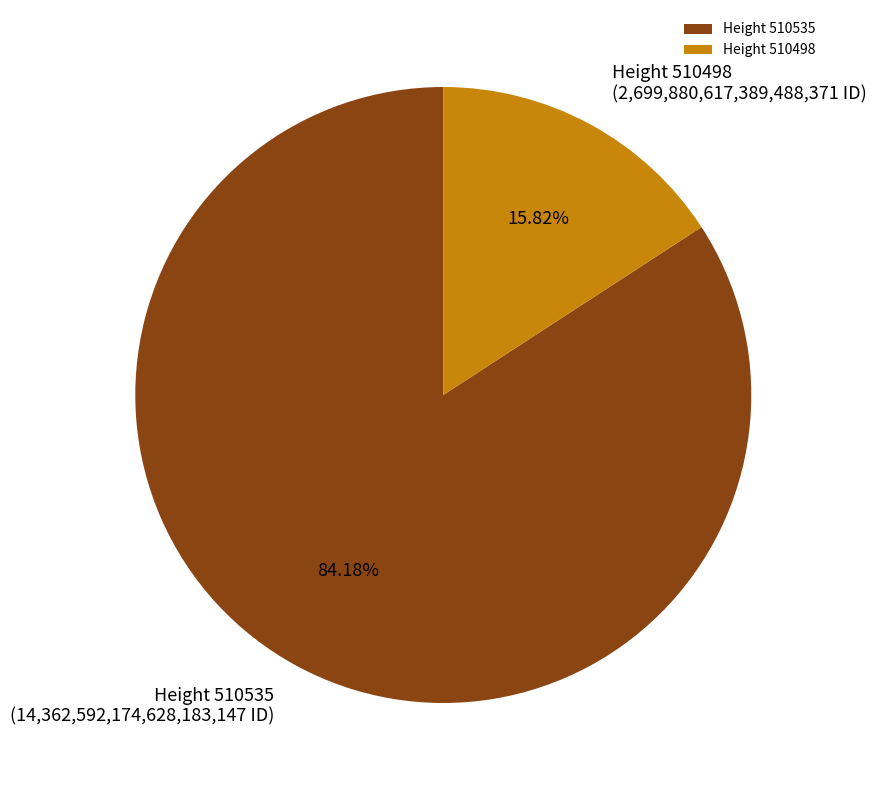

Rank the categories by value from highest to lowest.

Height 510535, Height 510498